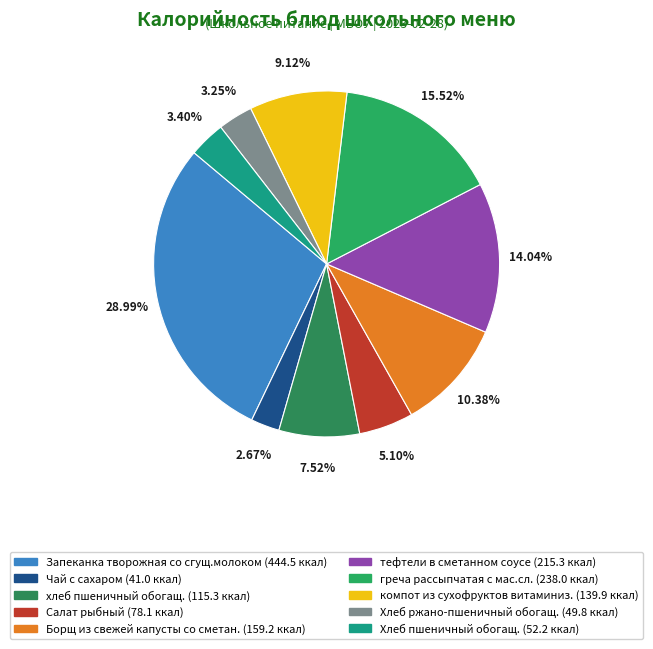

To the nearest percent, what percentage of the pie is Борщ из свежей капусты со сметан.?

10%